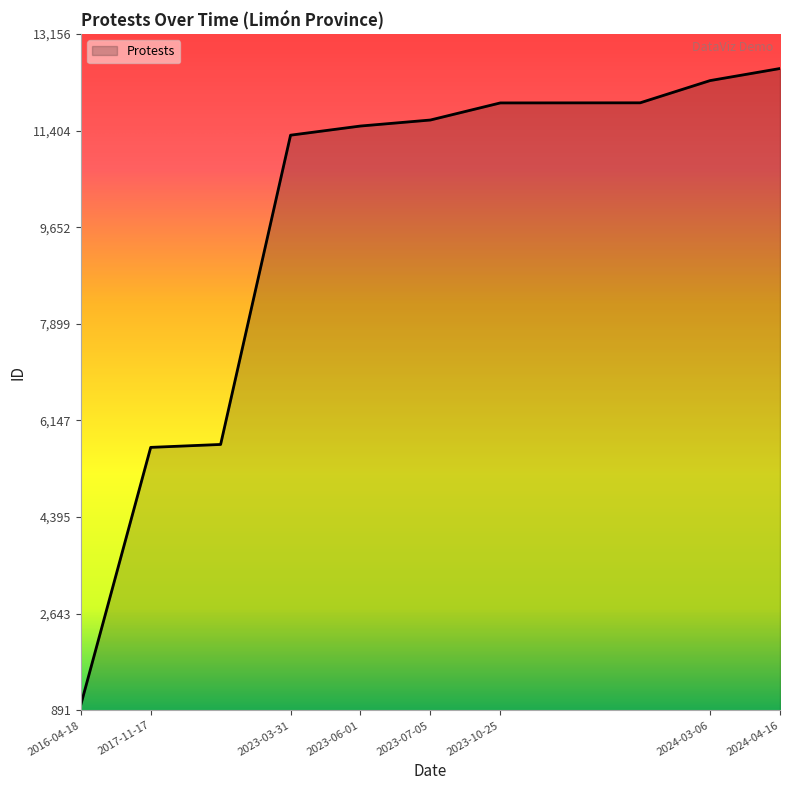

What is the difference between the maximum and minimum values?

11540